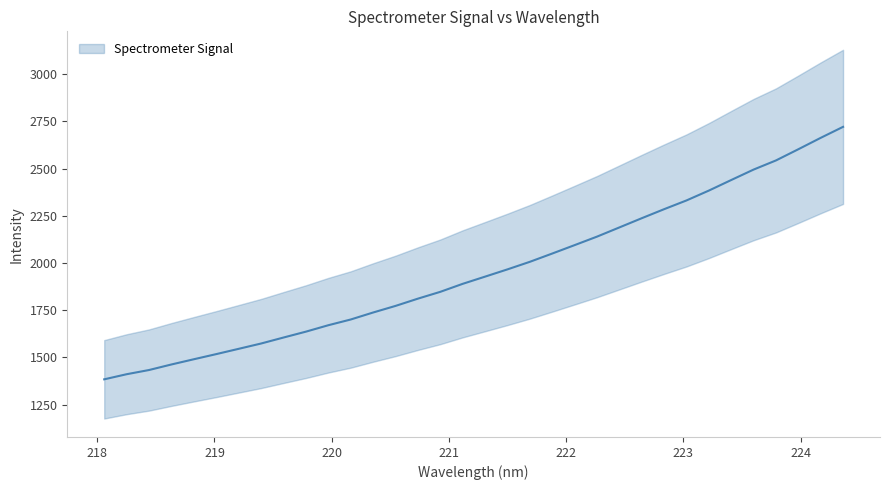

Reading right to left, extract all data points from this chart.

2720.5	2662.3	2602.0	2542.8	2494.4	2439.1	2383.2	2331.0	2284.7	2236.9	2188.1	2139.4	2094.4	2049.9	2006.1	1966.0	1927.6	1889.5	1847.2	1811.1	1772.6	1737.7	1700.7	1670.3	1636.3	1605.2	1573.5	1545.4	1517.4	1490.2	1462.6	1433.2	1410.9	1383.9